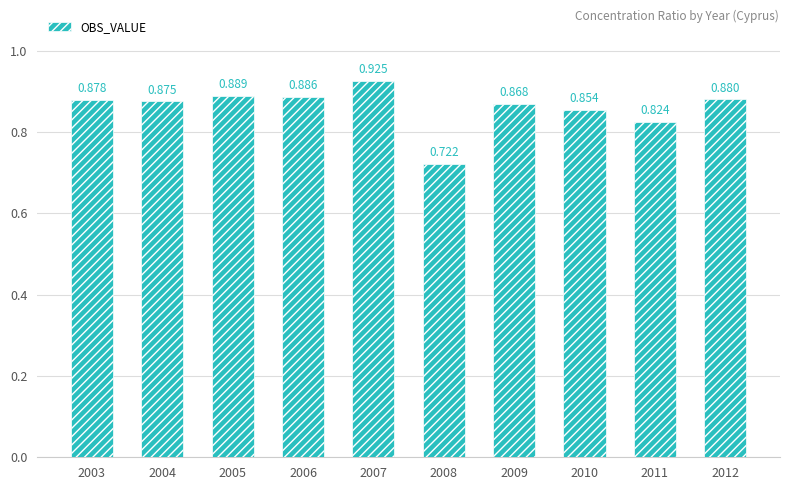

What is the difference between the second highest and minimum values?

0.2